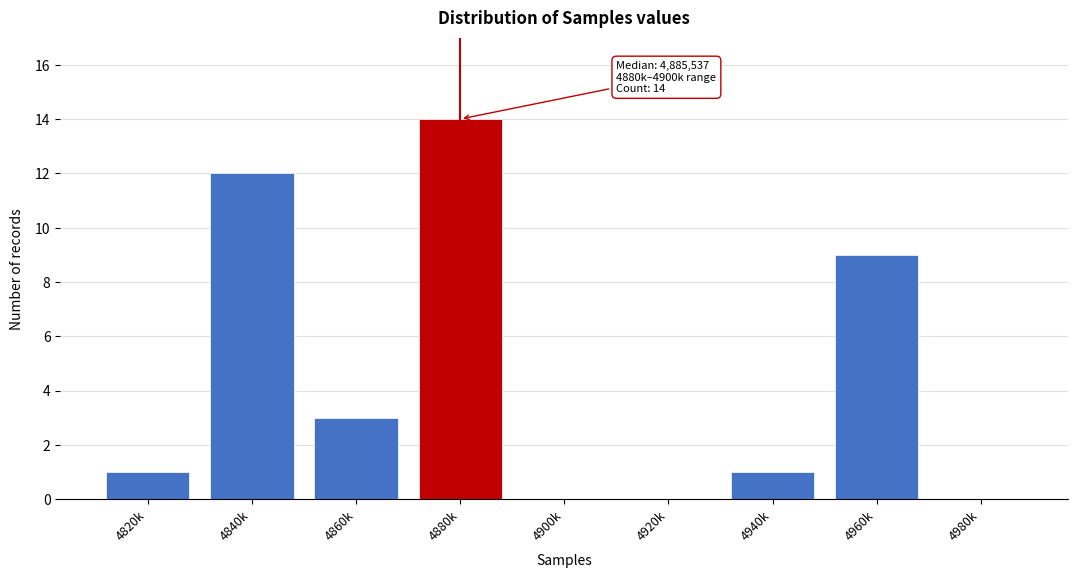

Reading left to right, list all the values displayed in this chart.

4820k=1	4840k=12	4860k=3	4880k=14	4900k=0	4920k=0	4940k=1	4960k=9	4980k=0